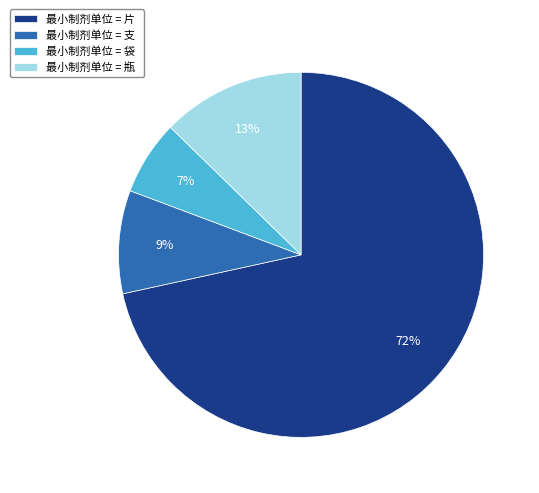

To the nearest percent, what is the difference between the 最小制剂单位 = 支 and 最小制剂单位 = 瓶 slice percentages?

4%